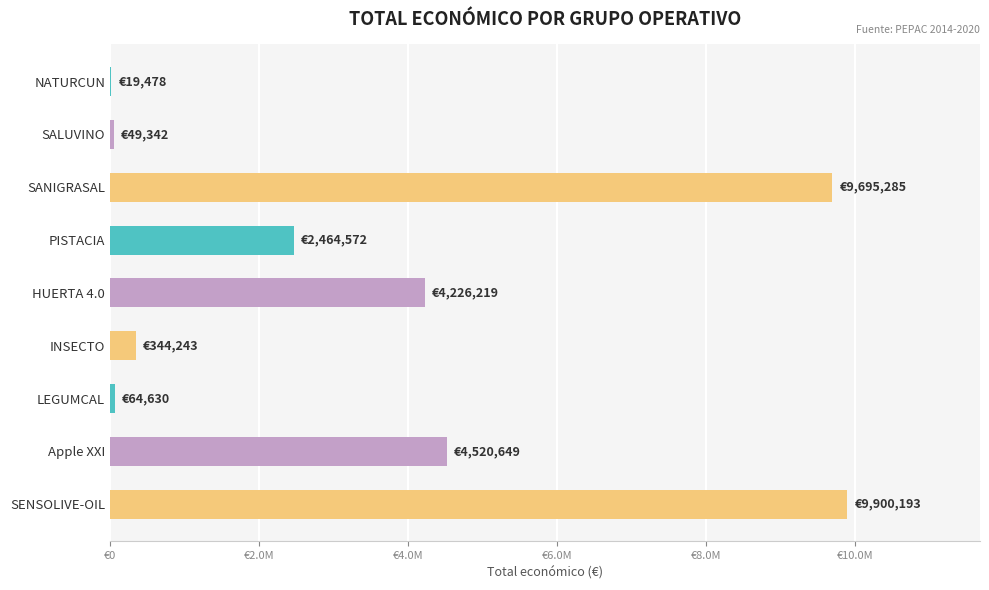

Does the chart contain any negative values?

No